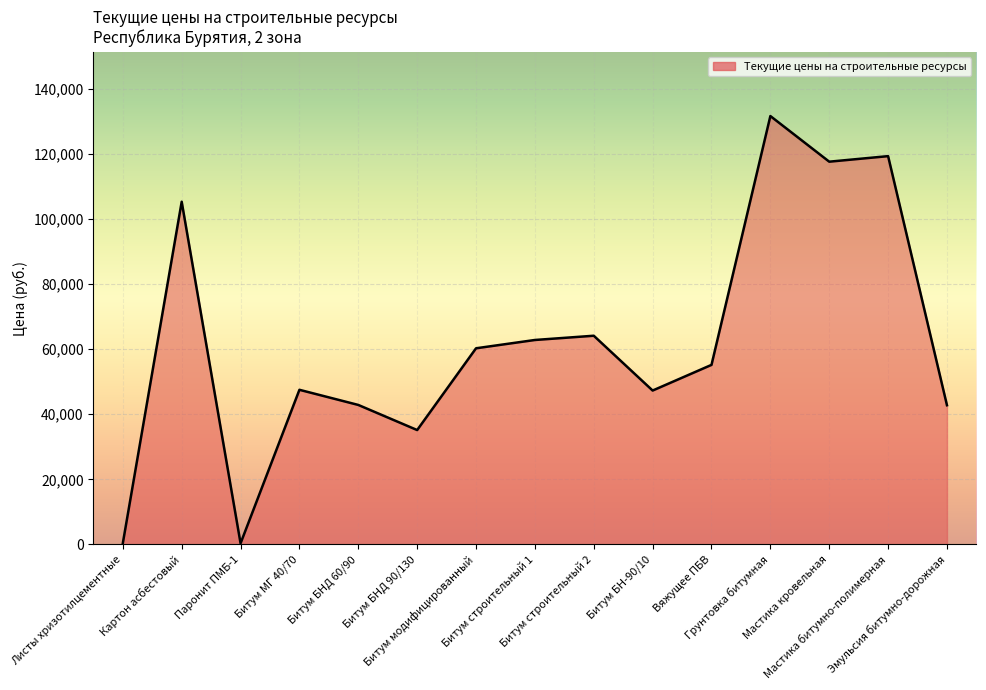

What is the greatest value displayed?

131650.0